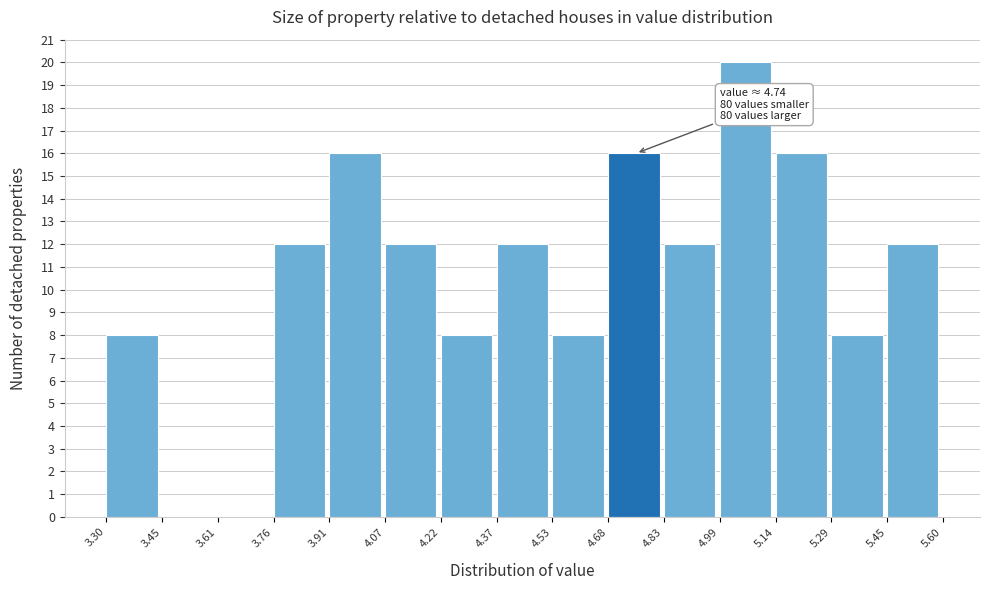

Over which range of the x-axis is the bar tallest?

4.99 to 5.14